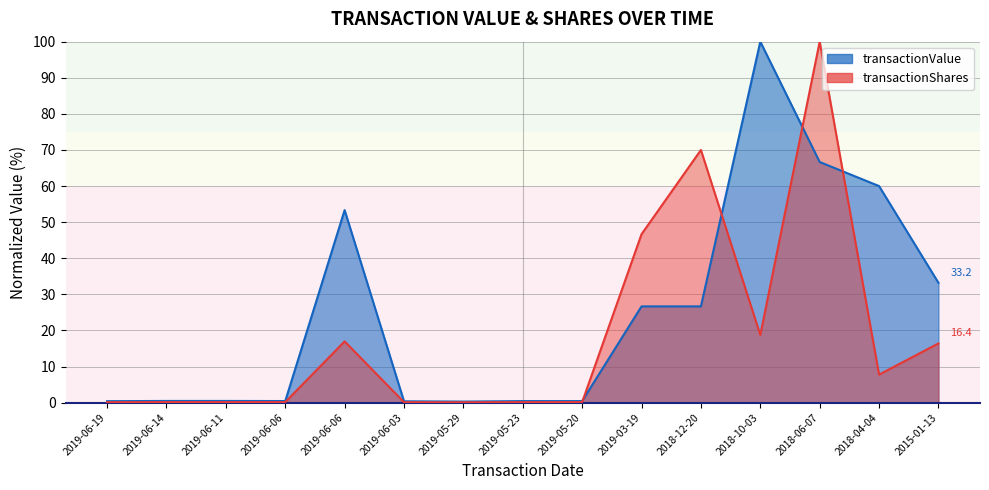

At how many categories does at least one series exceed 53?

5